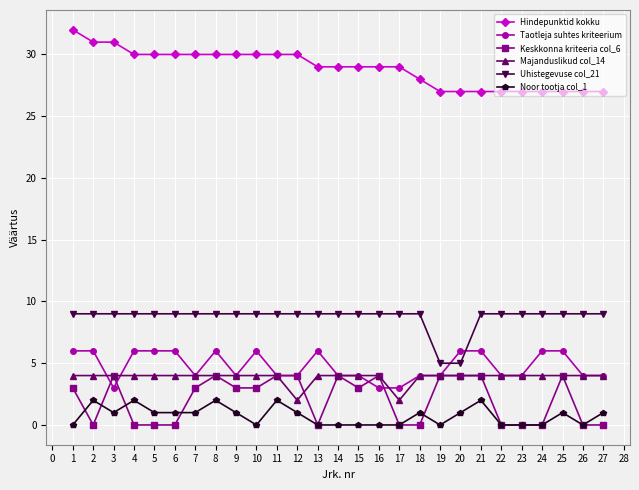

True or false: Majanduslikud col_14 has a value of 4 at 8.

True